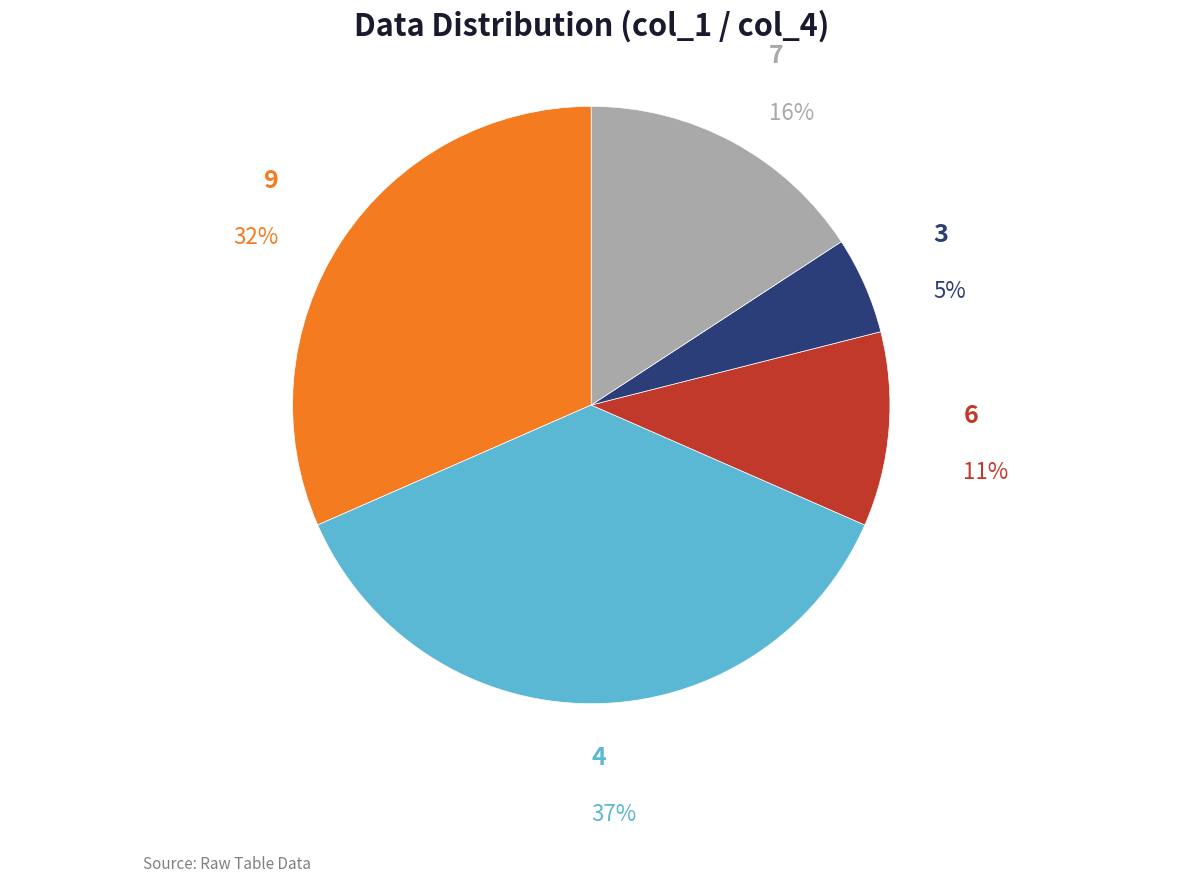

To the nearest percent, what is the difference between the largest and smallest slice percentages?

32%